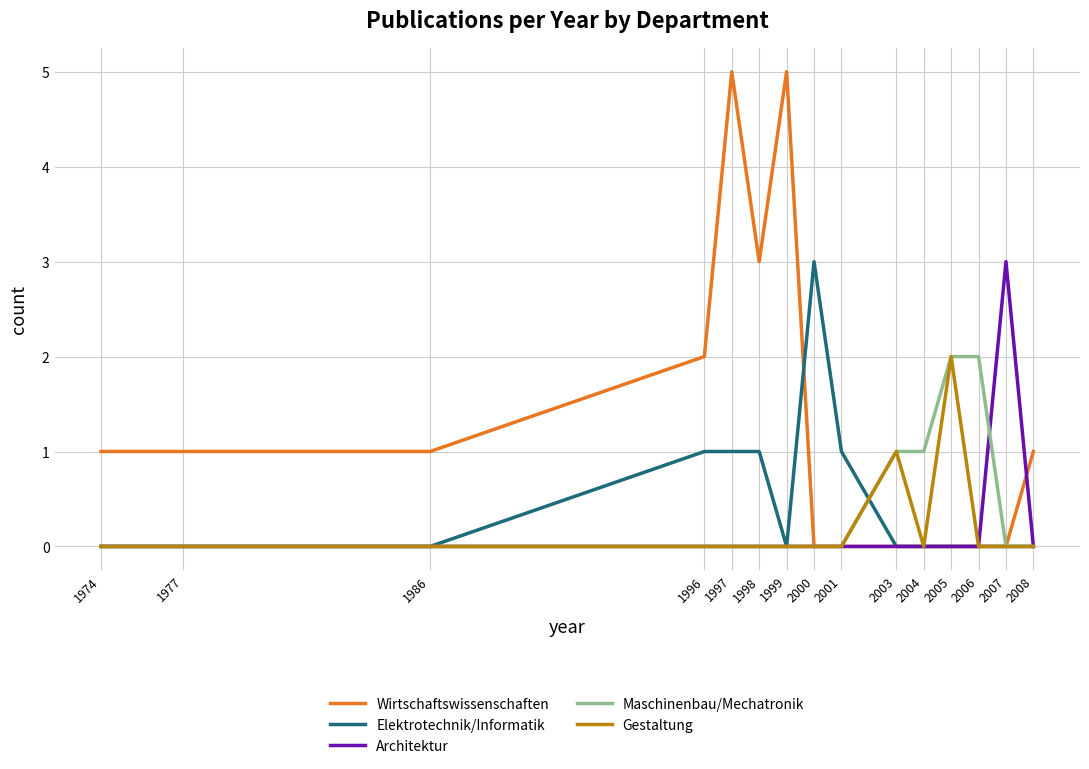

Is it true that Elektrotechnik/Informatik equals -2 at 2004?

False